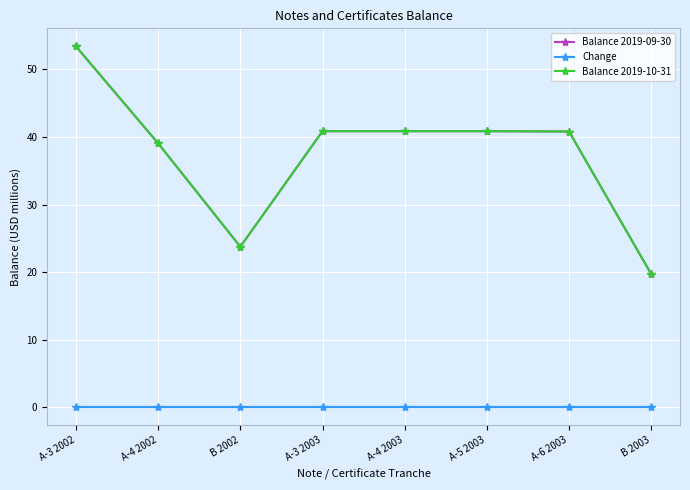

At B 2003, list the series in order from largest to smallest.

Balance 2019-09-30, Balance 2019-10-31, Change